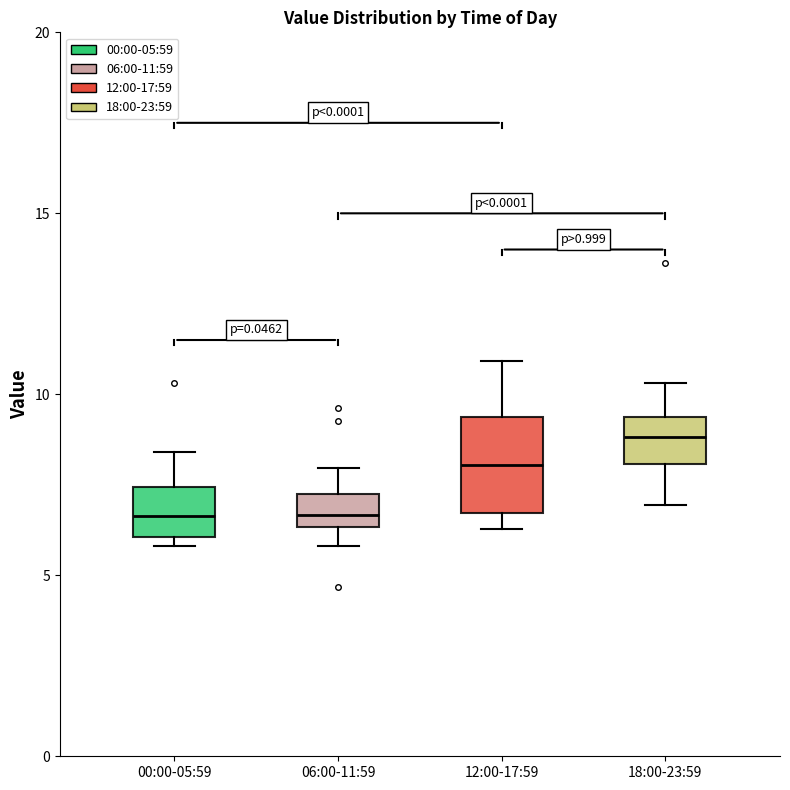

Reading left to right, transcribe this box plot: for each box, give where its median line is, the range the box spans, and where its two whiskers end, as read against the y-axis. The values are not printed on the chart, so give them approximately, as read against the axis.

00:00-05:59: median 6.5, box 6.0 to 7.5, whiskers 6.0 (just below the box's lower edge) to 8.5
06:00-11:59: median 6.5 (inside the box), box 6.5 to 7.0, whiskers 6.0 to 8.0
12:00-17:59: median 8.0, box 6.5 to 9.5, whiskers 6.5 (just below the box's lower edge) to 11.0
18:00-23:59: median 9.0, box 8.0 to 9.5, whiskers 7.0 to 10.5